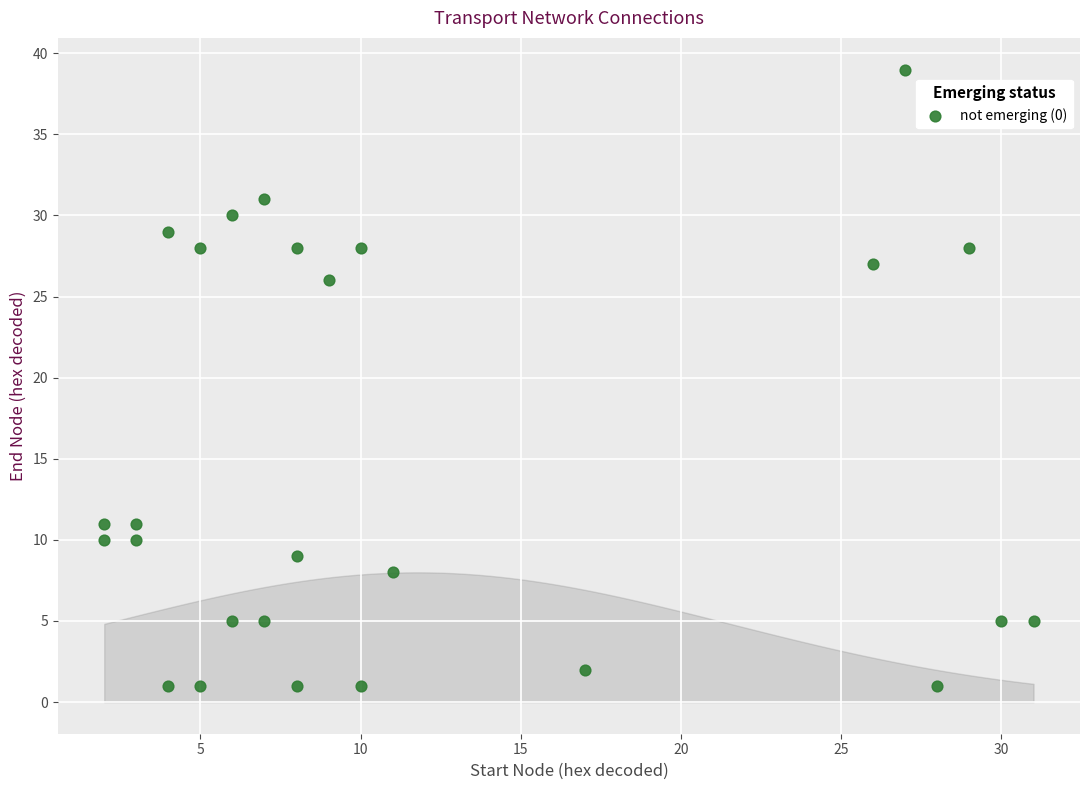

What is the range of X values (max minus min)?

29